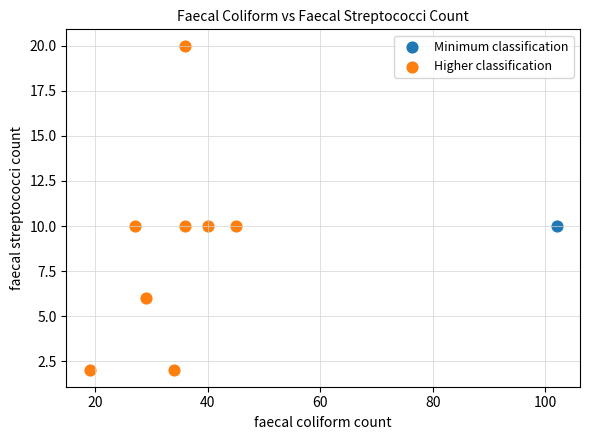

What are all the series names shown in the legend?

Minimum classification, Higher classification